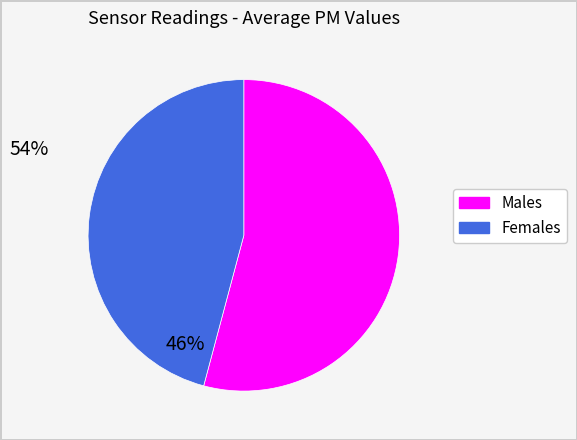

Does any single category account for the majority?

Yes